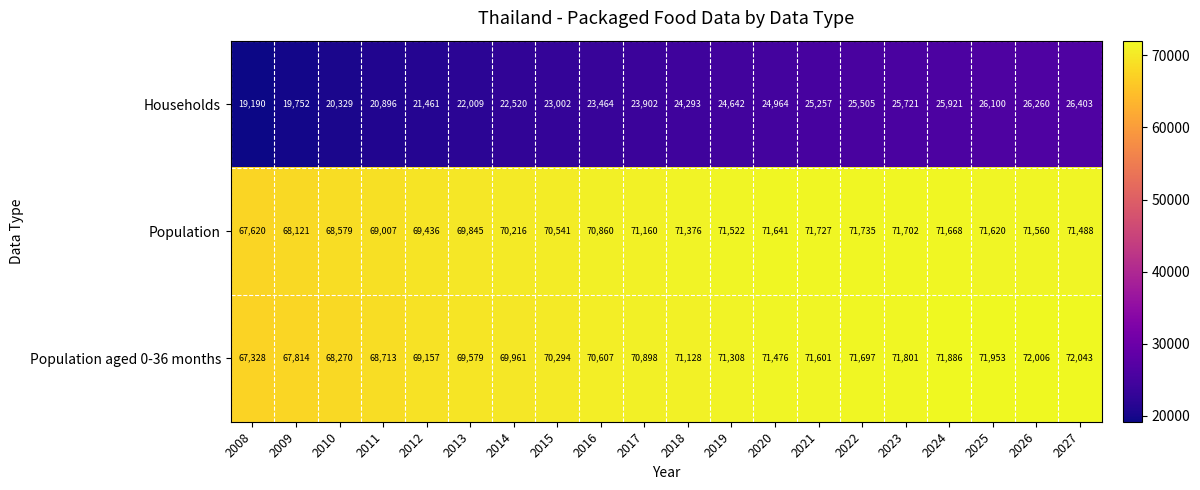

The value of Population at 2026 is 27064. True or false?

False